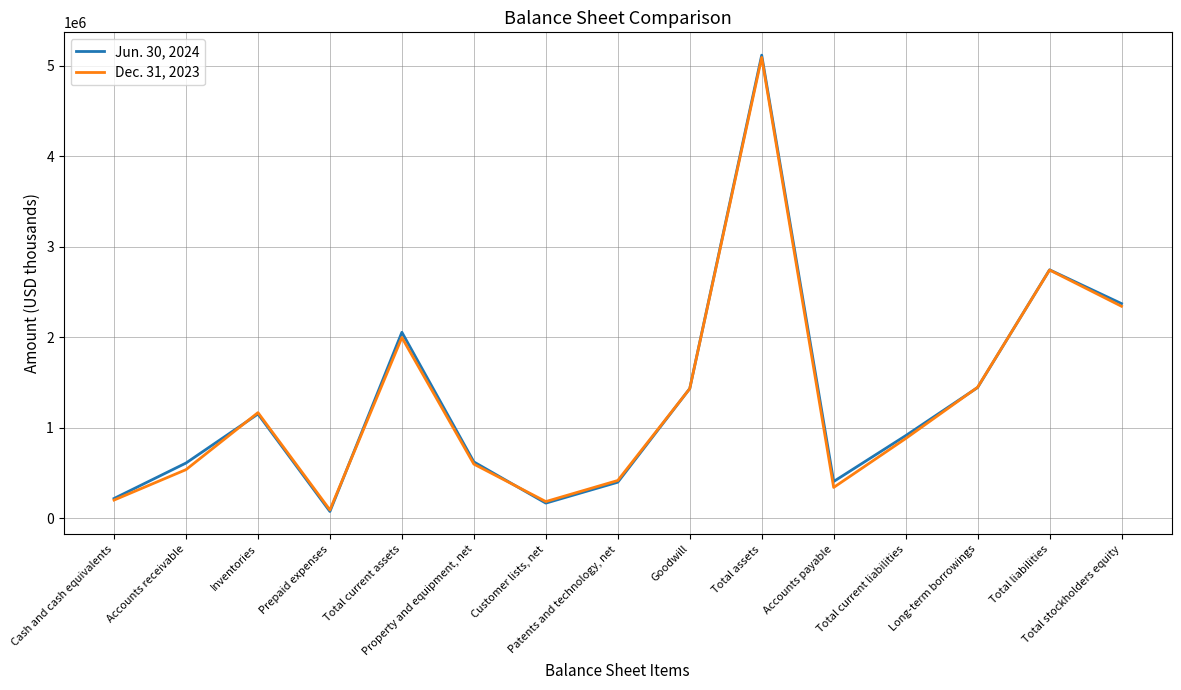

Which label corresponds to the largest value in the chart?

Total assets